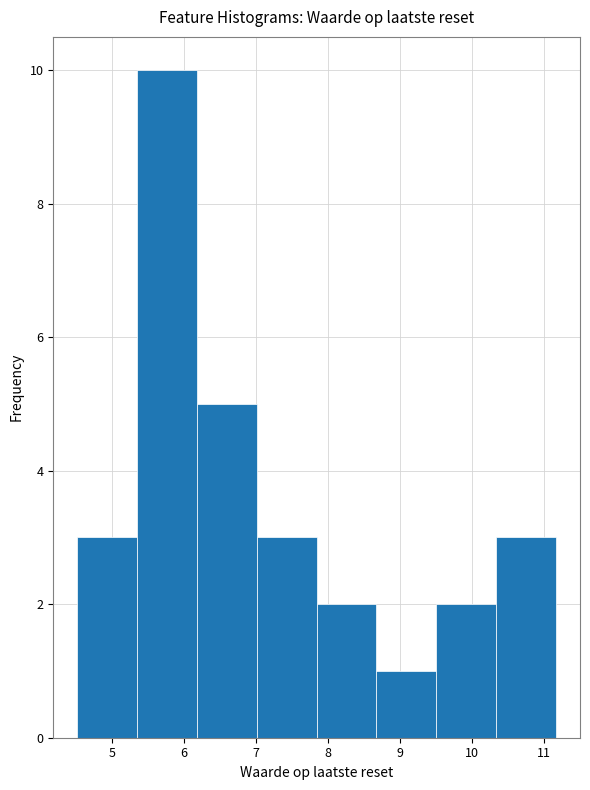

Reading left to right, list every bar in this chart as the range it spans on the x-axis followed by its height. Neither the bar edges nor the heights are printed on the chart, so give them approximately, as read against the axes.

4.5 to 5.4: 3
5.4 to 6.2: 10
6.2 to 7.0: 5
7.0 to 7.8: 3
7.8 to 8.7: 2
8.7 to 9.5: 1
9.5 to 10.3: 2
10.3 to 11.2: 3